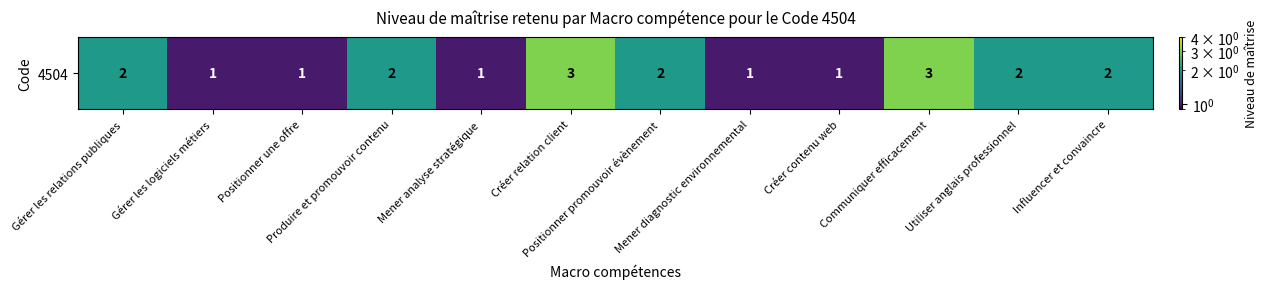

Count the values in the range 1 to 2.

10